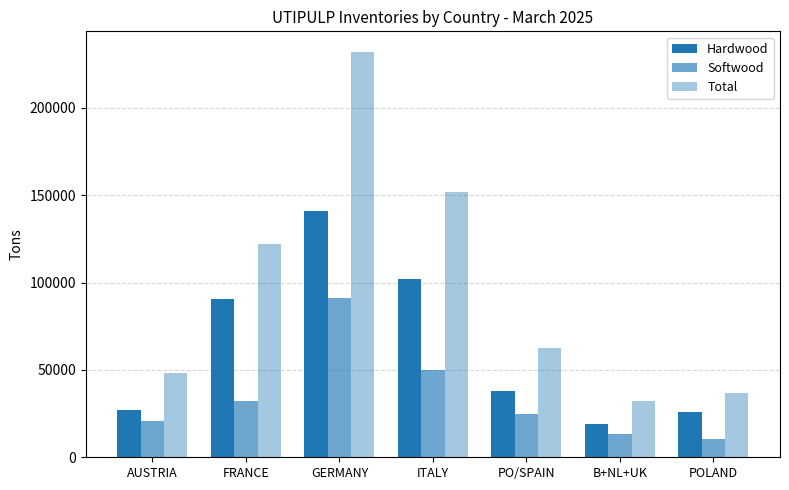

Rank the series by their maximum value, from lowest to highest.

Softwood, Hardwood, Total